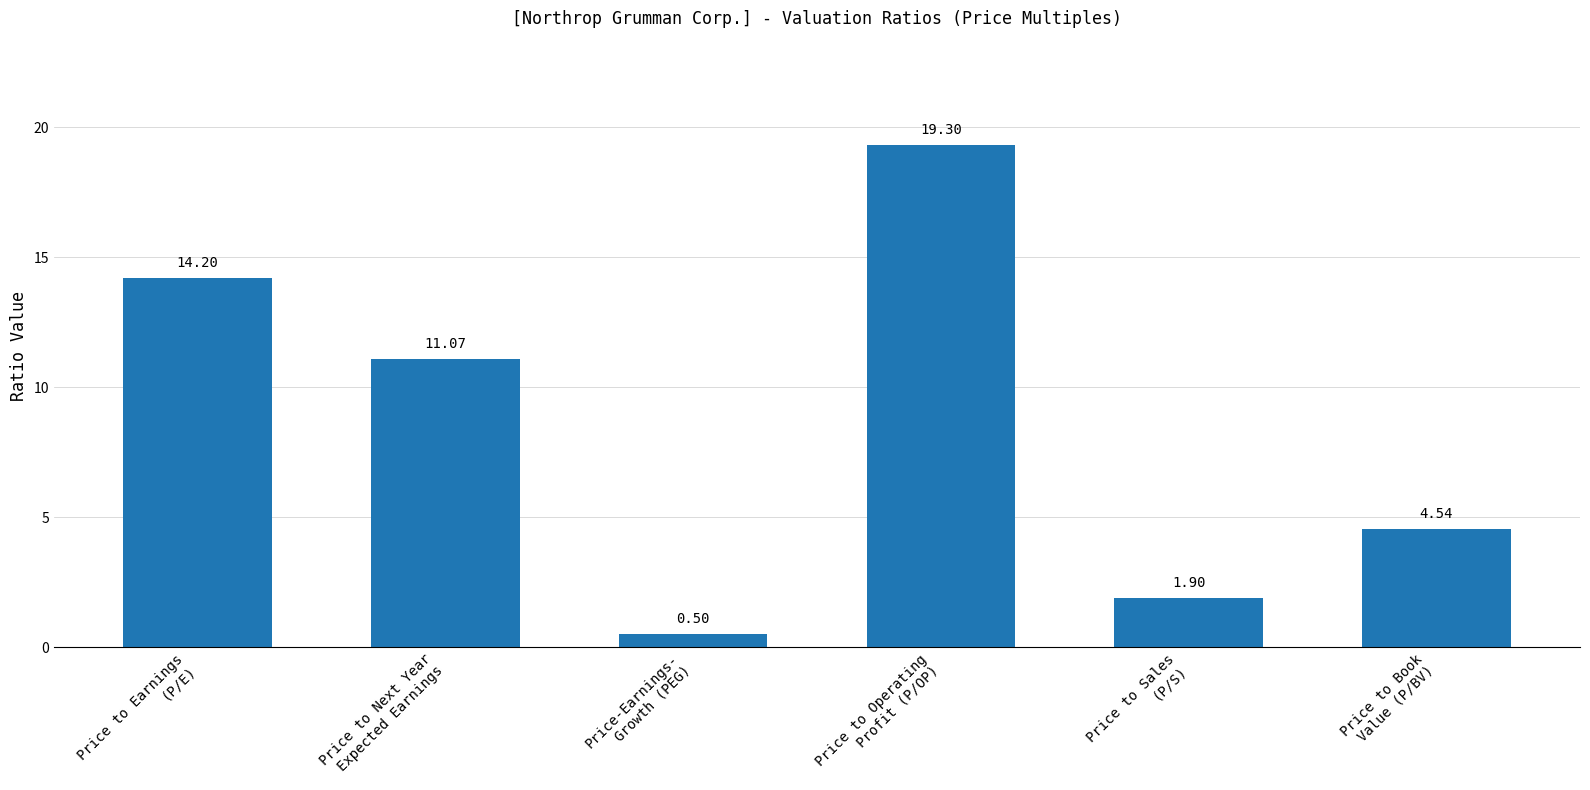

What is the difference between the maximum and minimum values?

18.8